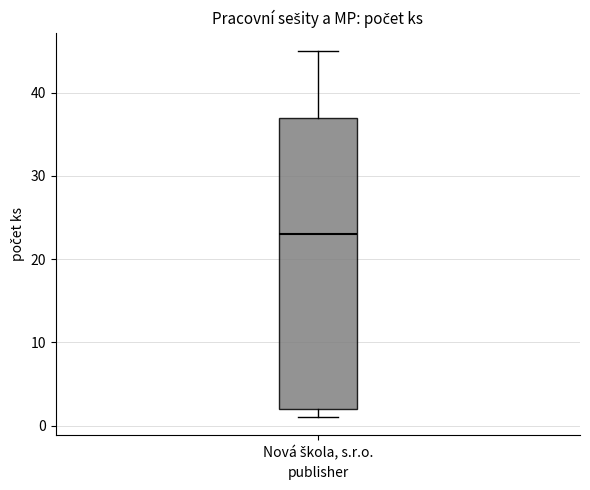

Where is the lower edge of the box for Nová škola, s.r.o. on the y-axis? The values are not printed on the chart, so give them approximately, as read against the axis.

2